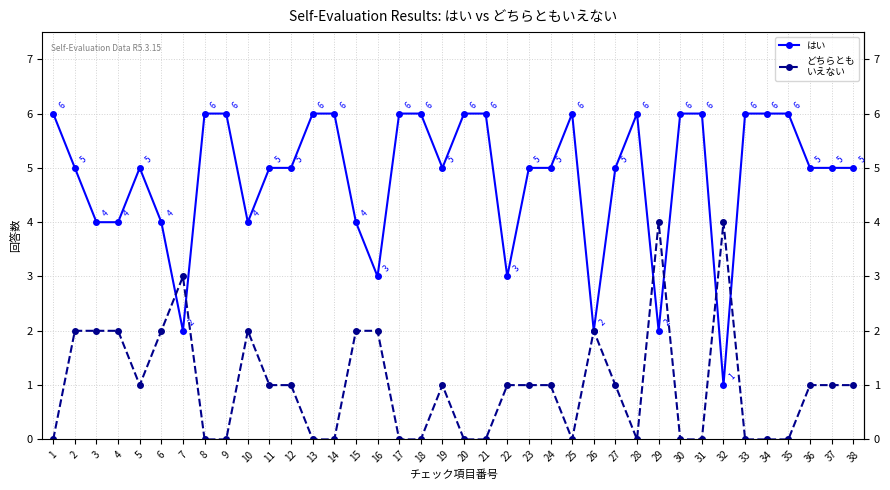

What is the greatest value displayed?

6